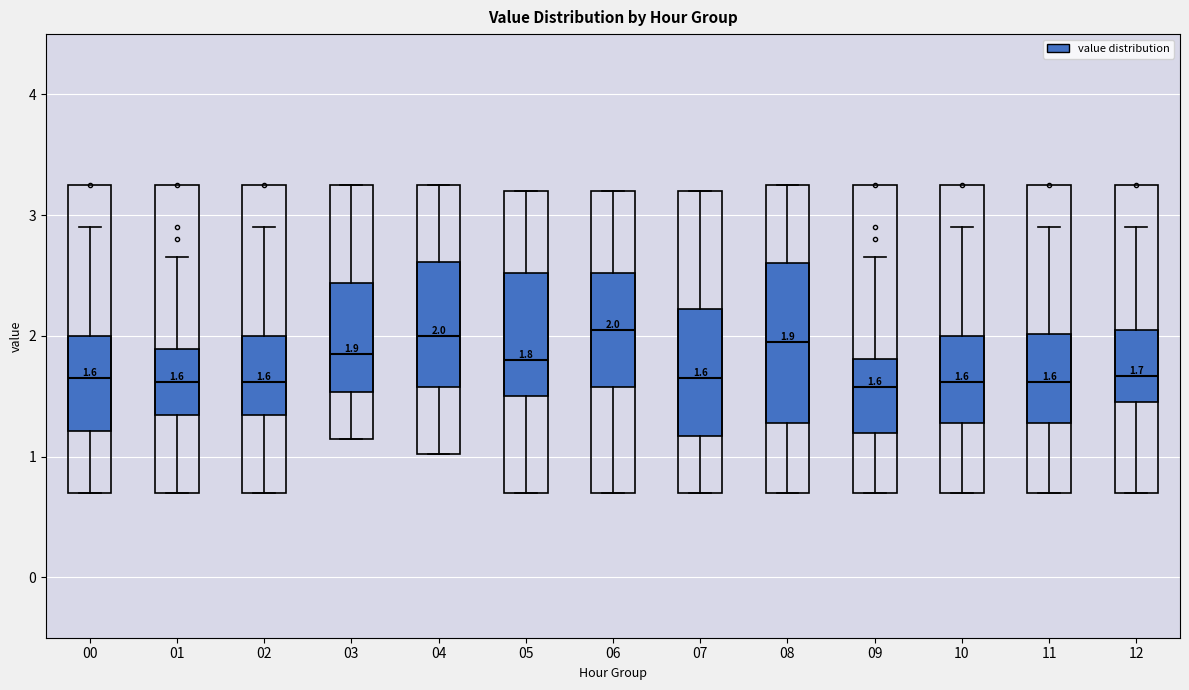

Which box is the tallest, from its lower edge to its upper edge?

08